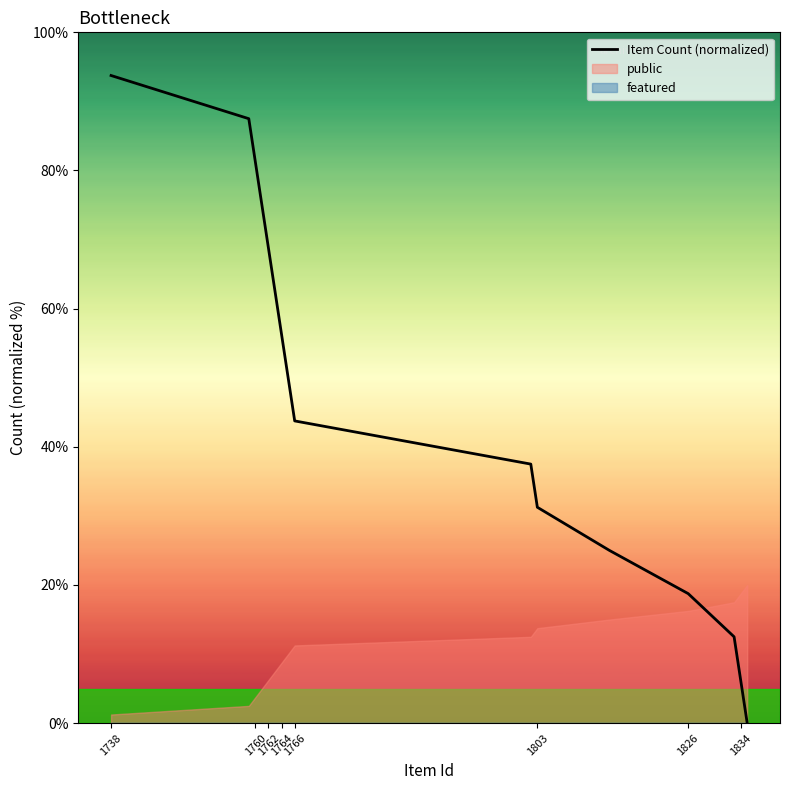

How many lines are shown in the chart?

1